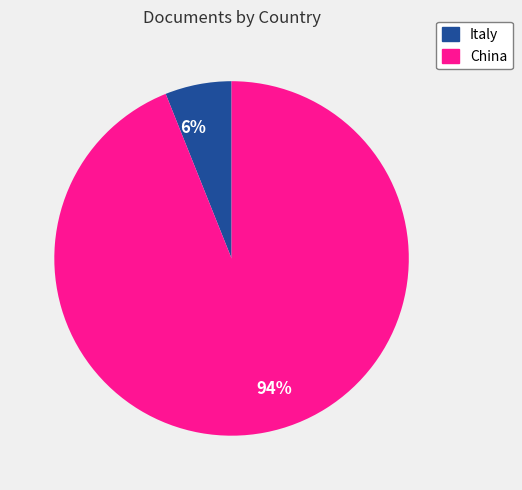

To the nearest percent, what portion does 6% represent?

6%